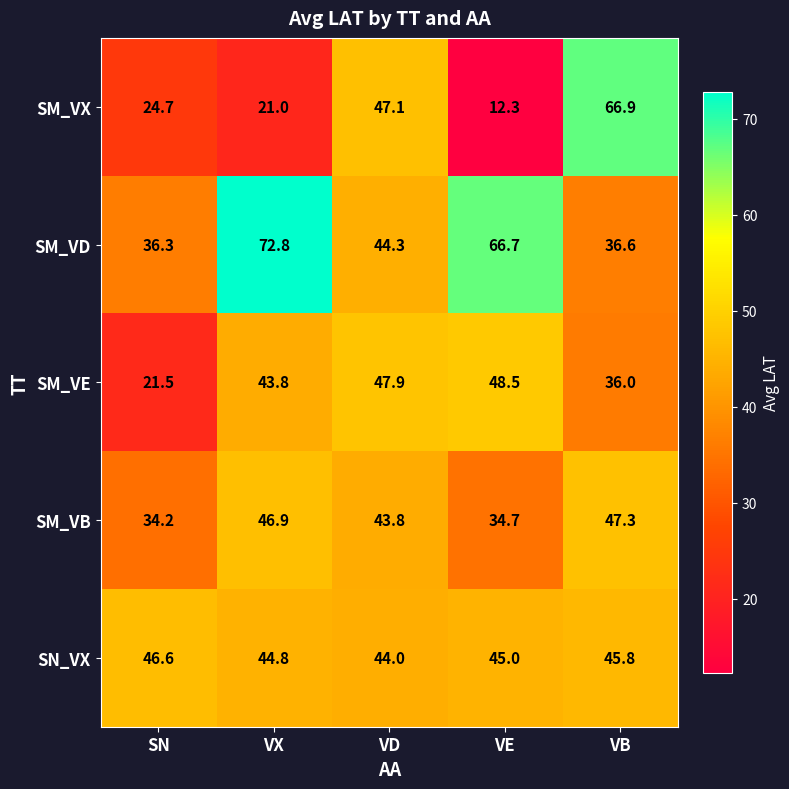

Reading left to right, transcribe all the data shown in this chart.

SM_VX: 24.7	21.0	47.1	12.3	66.9
SM_VD: 36.3	72.8	44.3	66.7	36.6
SM_VE: 21.5	43.8	47.9	48.5	36.0
SM_VB: 34.2	46.9	43.8	34.7	47.3
SN_VX: 46.6	44.8	44.0	45.0	45.8